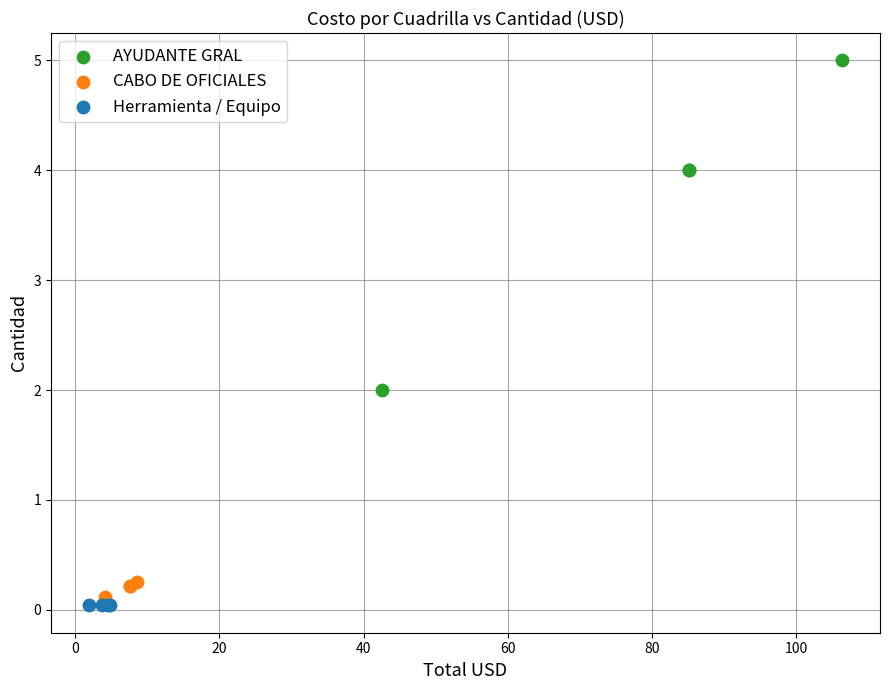

Which series contains the highest Y value?

AYUDANTE GRAL